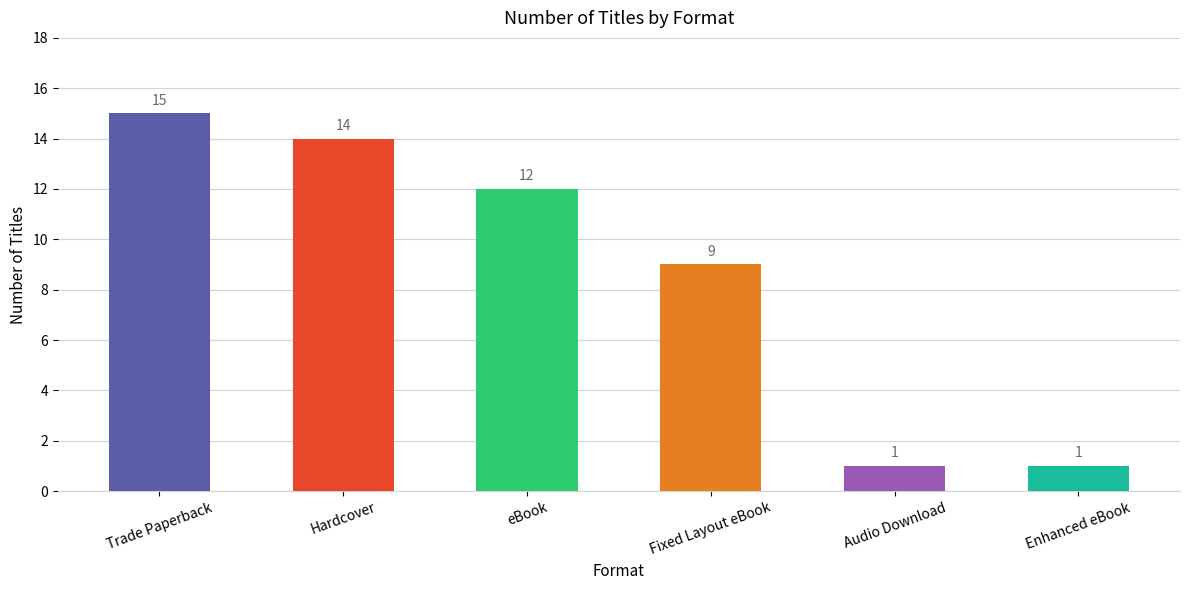

Does the chart contain stacked bars?

No